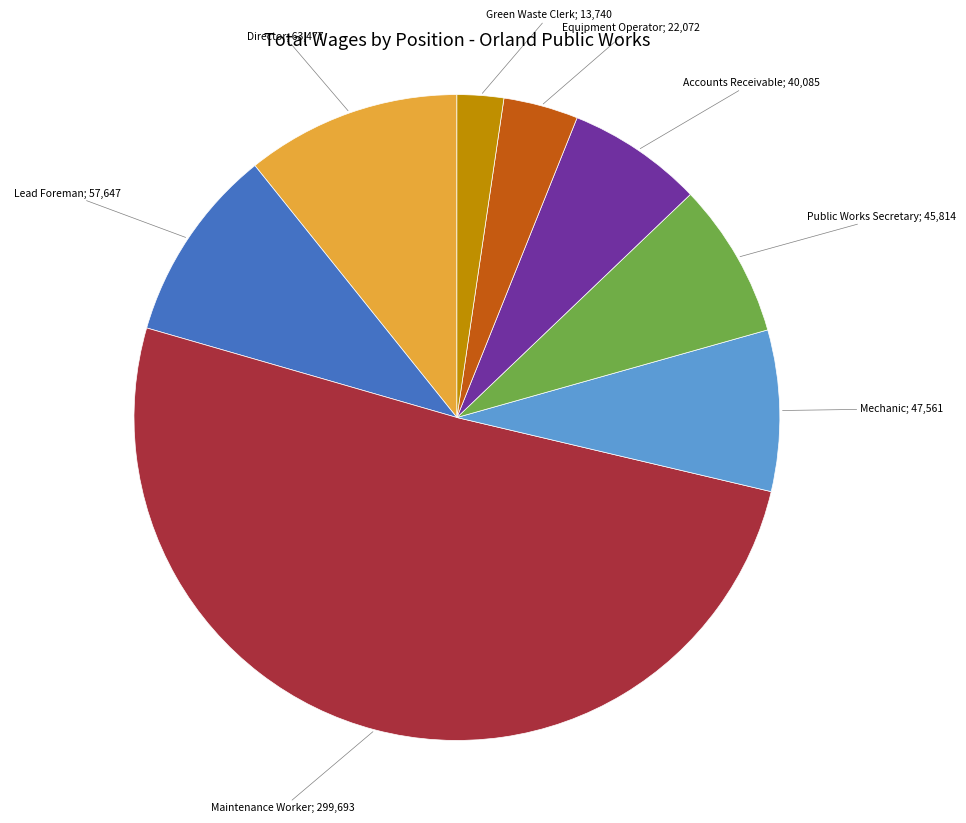

Is there a majority slice in this chart?

Yes